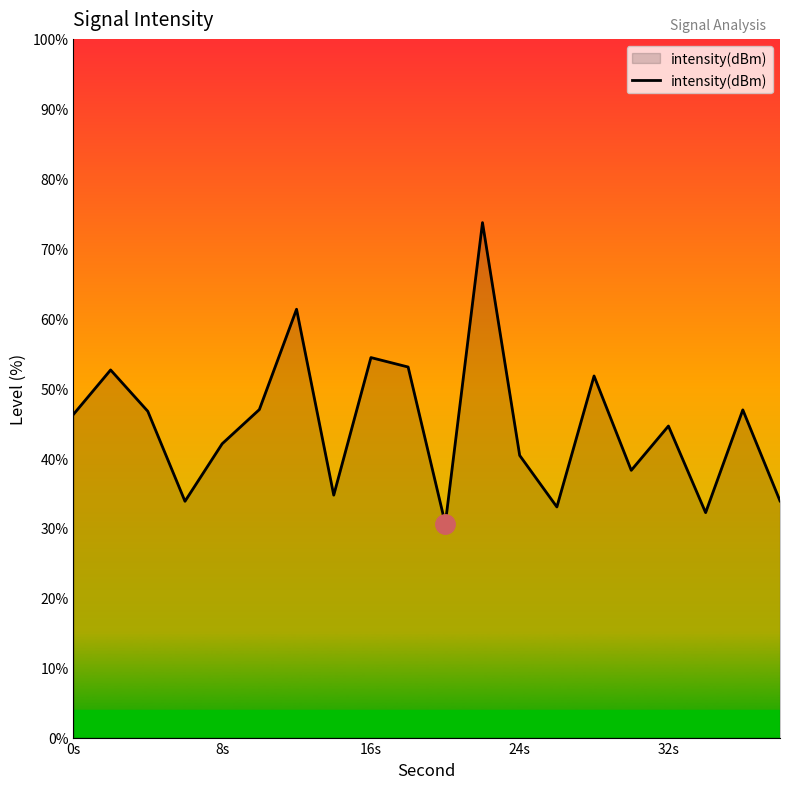

What is the minimum value shown in the chart?

30.6